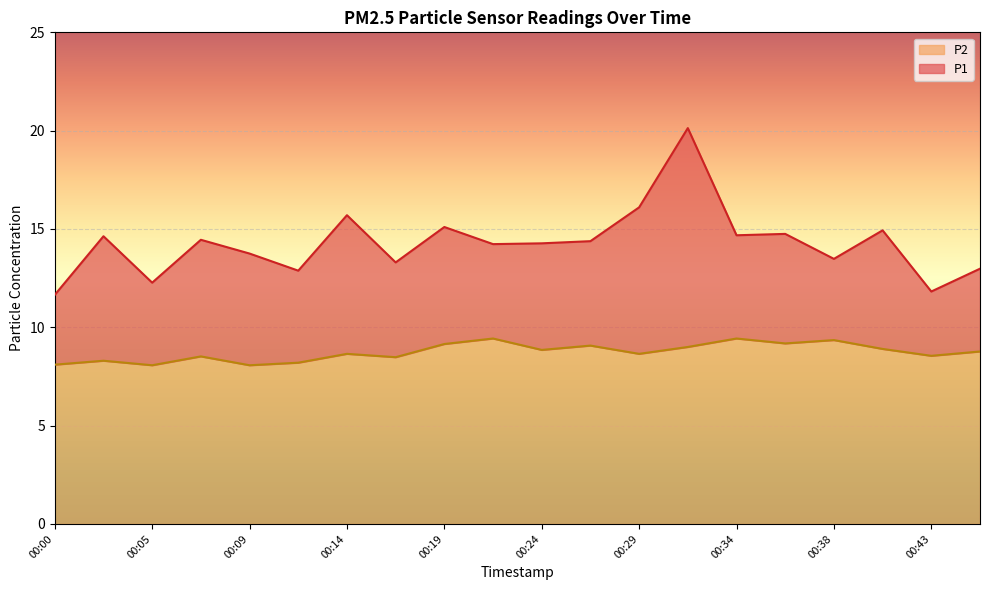

What is the average value of the P1 series?

14.3